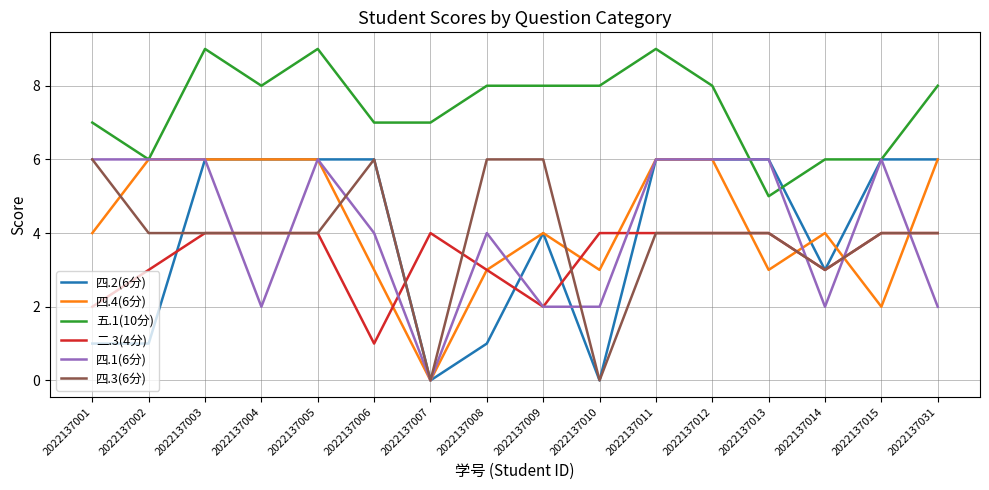

Which series has the largest total across all categories?

五.1(10分)